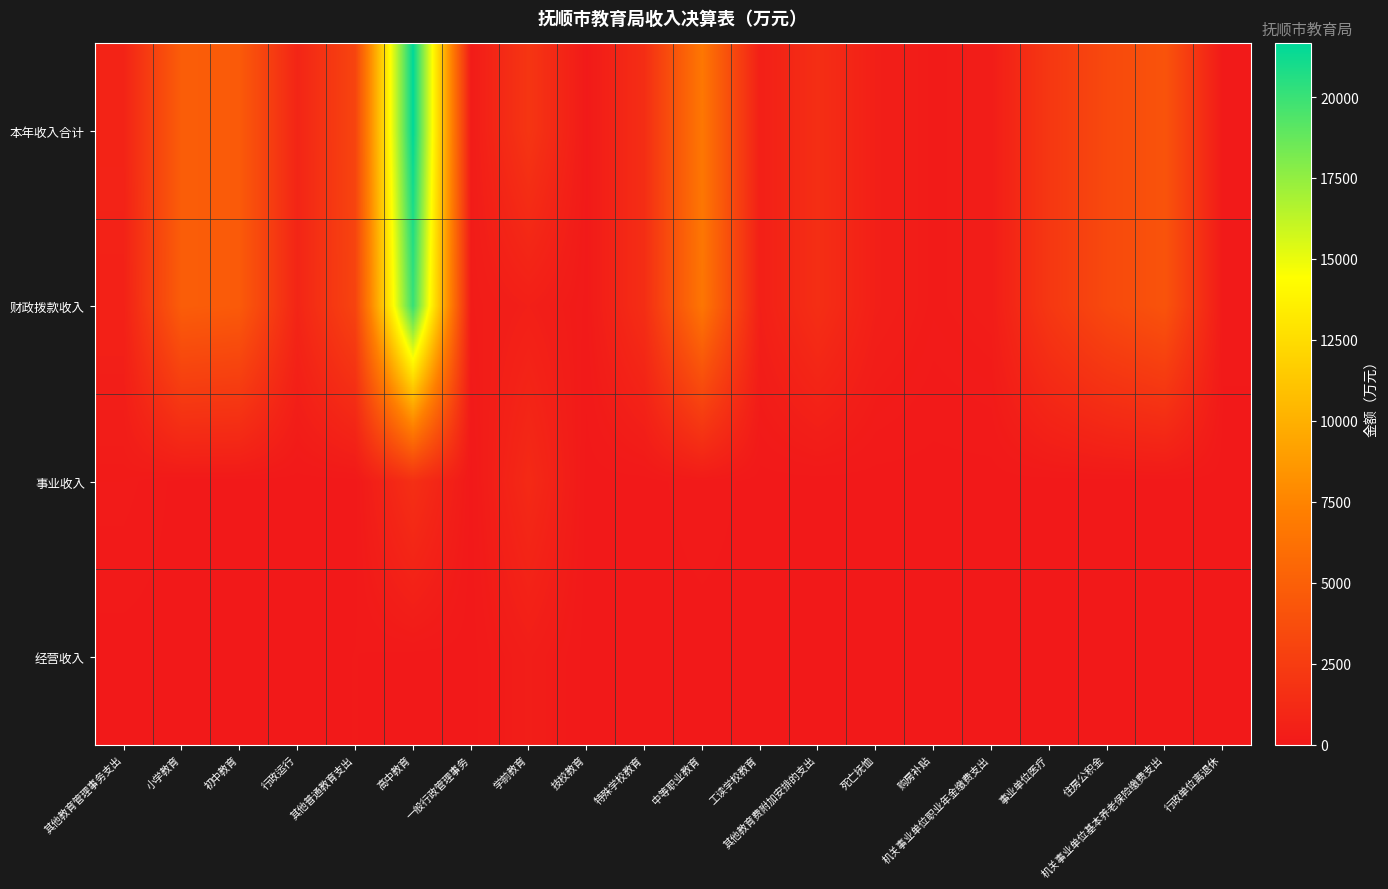

Rank the series by their maximum value, from lowest to highest.

经营收入, 事业收入, 财政拨款收入, 本年收入合计